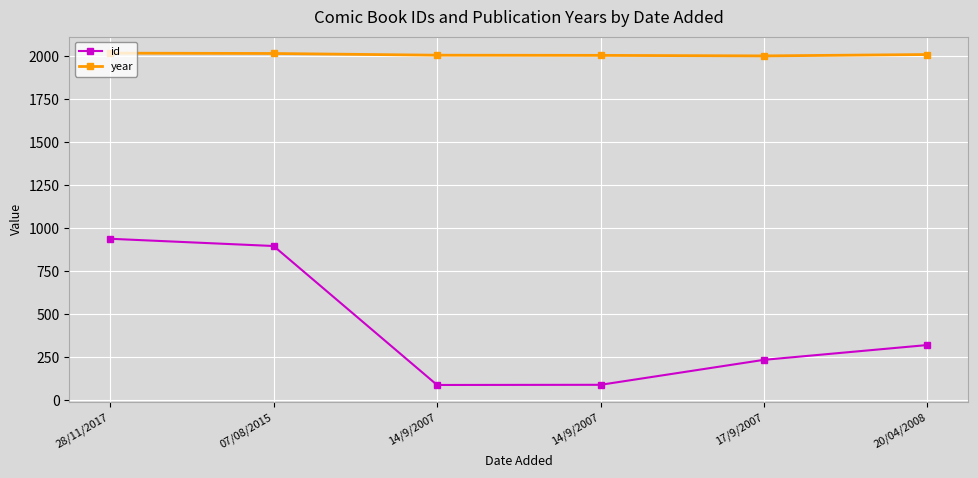

Which series has the widest spread of values?

id